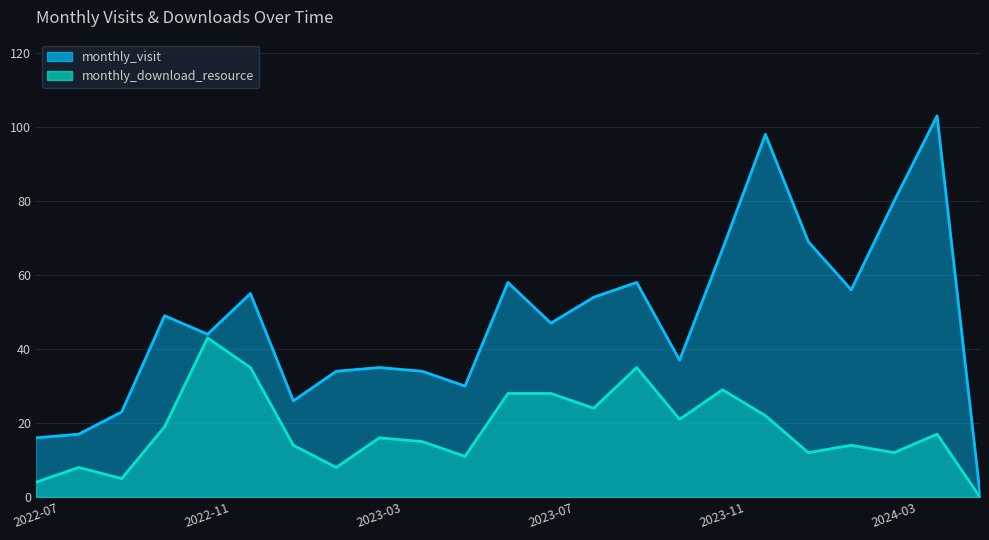

Reading left to right, list all the values displayed in this chart.

monthly_visit: 16	17	23	49	44	55	26	34	35	34	30	58	47	54	58	37	67	98	69	56	80	103	1
monthly_download_resource: 4	8	5	19	43	35	14	8	16	15	11	28	28	24	35	21	29	22	12	14	12	17	0